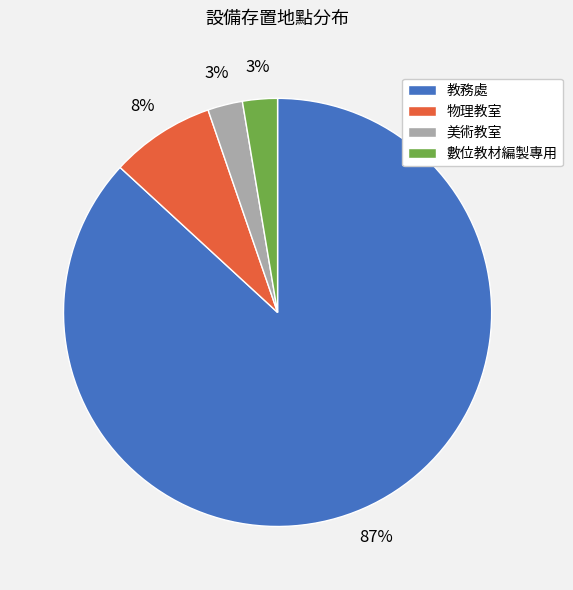

Combined, do 教務處 and 美術教室 account for over 50%?

Yes